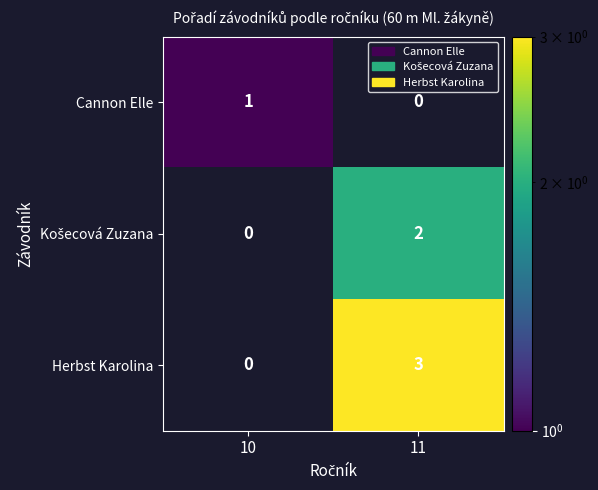

Which category has the lowest value in the Cannon Elle series?

11